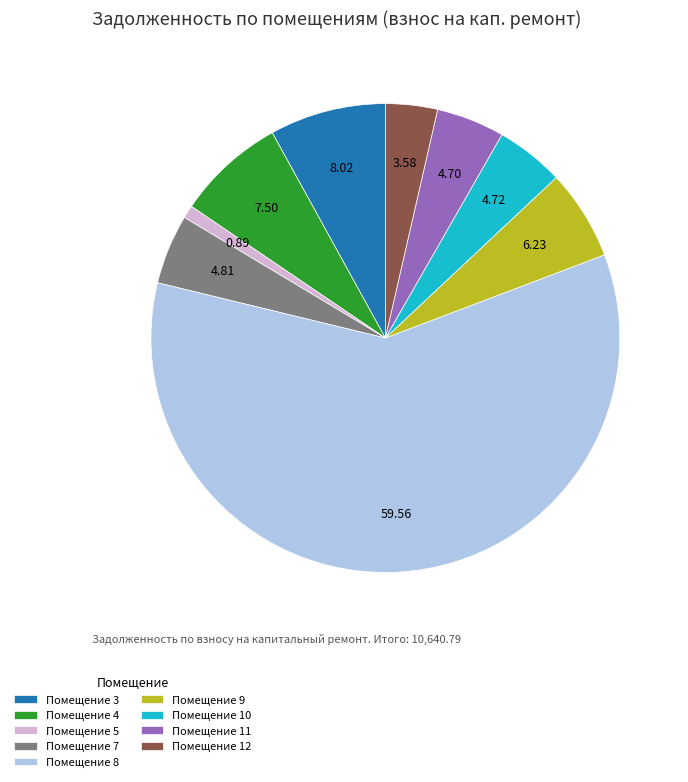

Count the number of slices in the pie.

9